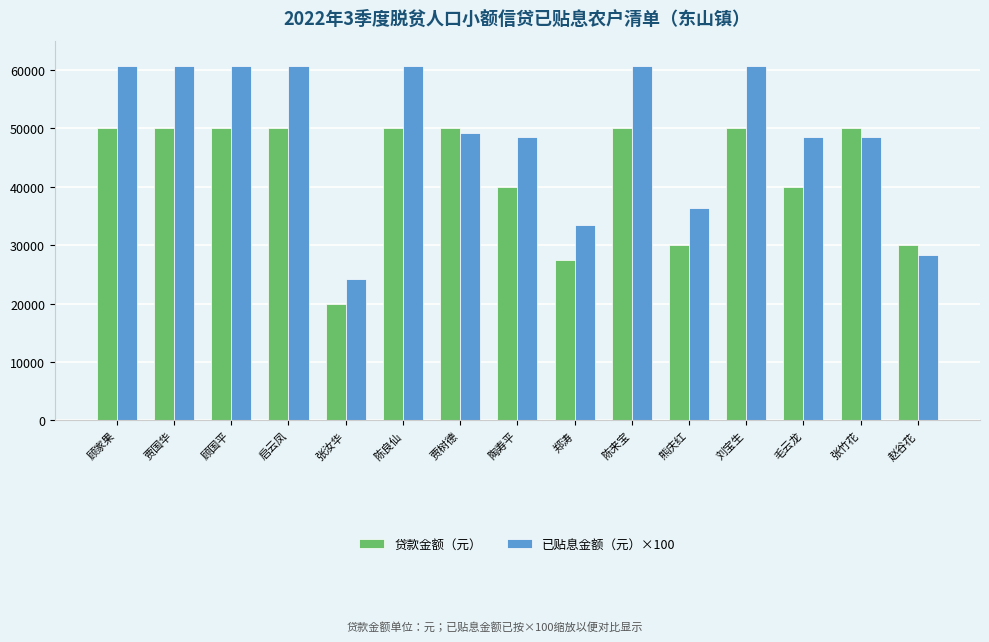

Are the bars horizontal?

No